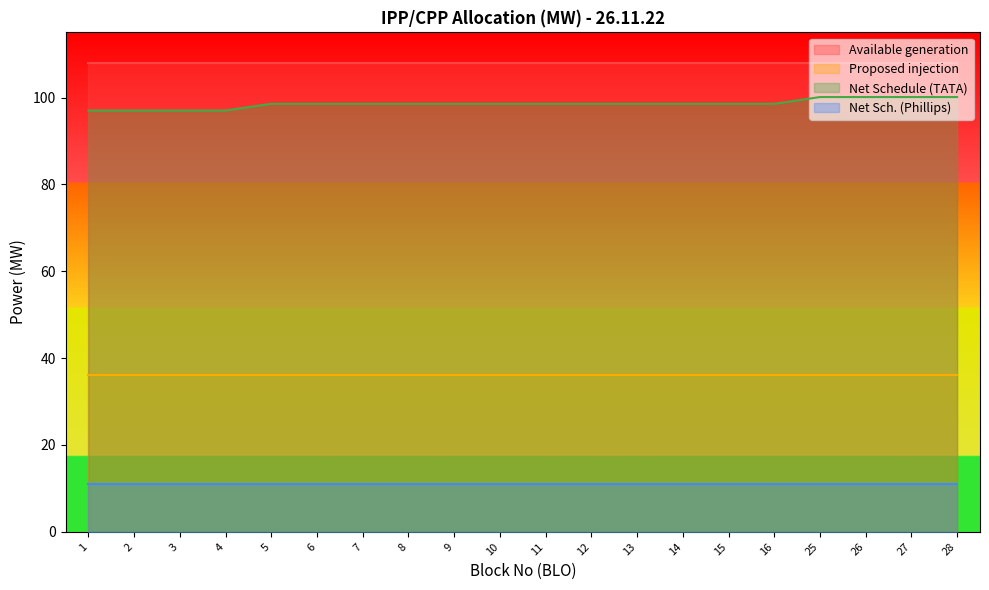

Is the value of Proposed injection at 15 greater than the value of Available generation at 14?

No